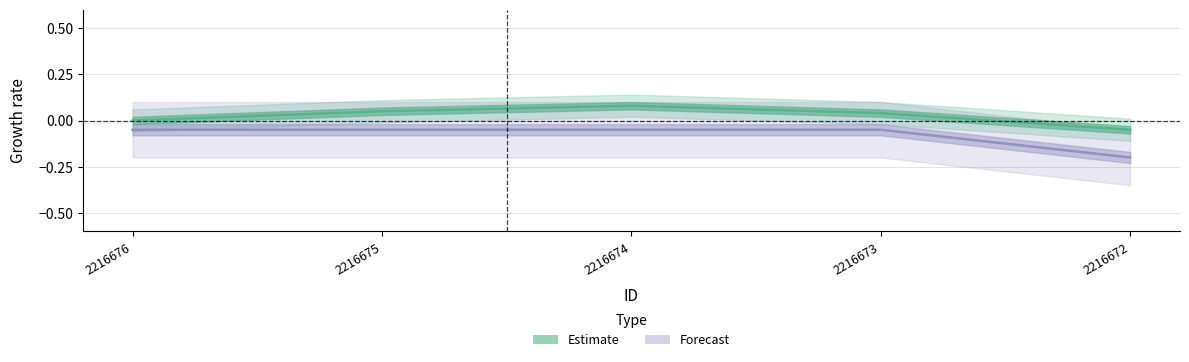

At how many categories does at least one series exceed 0?

3